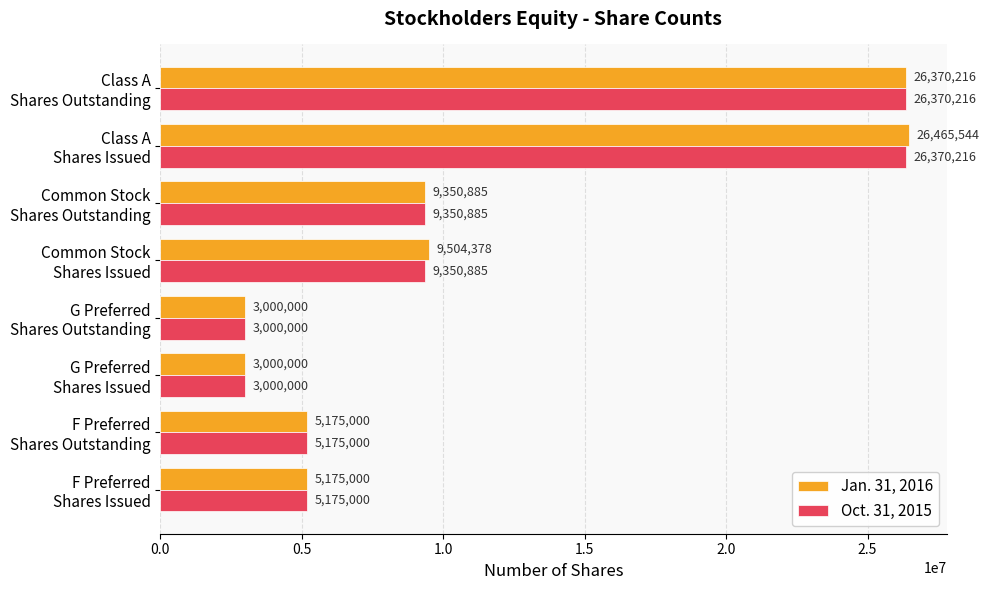

What is the maximum value shown in the chart?

26465544